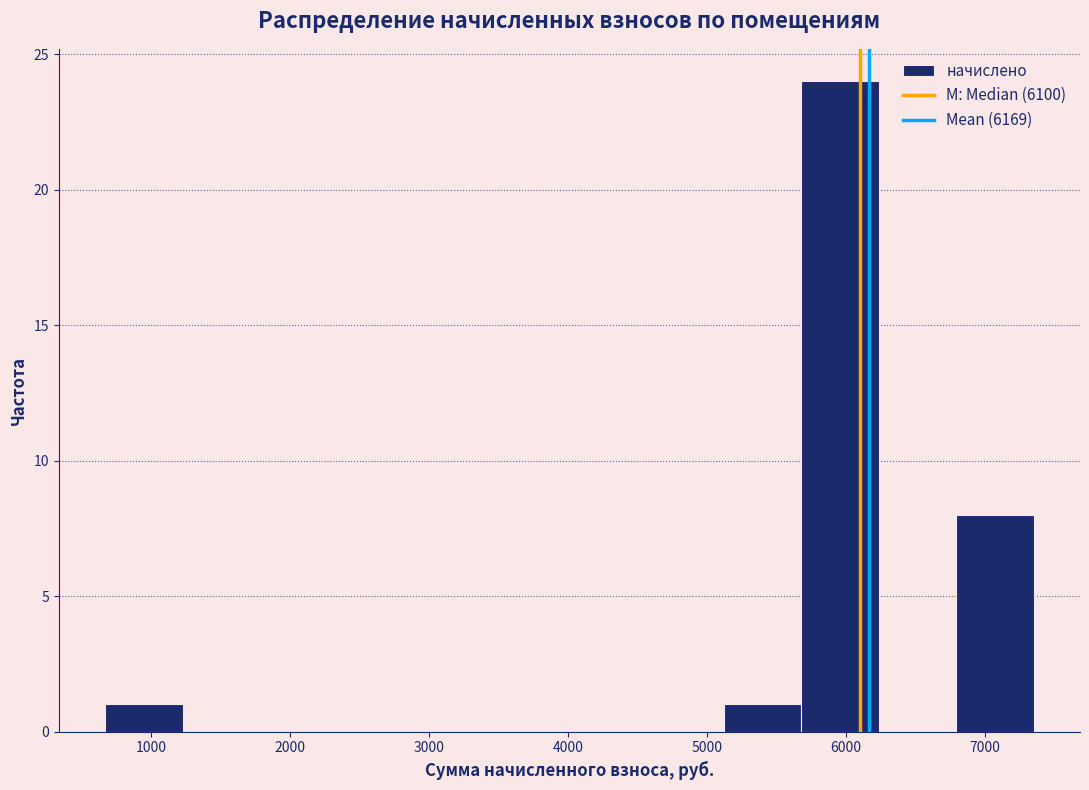

What is the height of the bar covering 5700 to 6200 on the x-axis? Neither the bar edges nor the heights are printed on the chart, so give them approximately, as read against the axes.

24